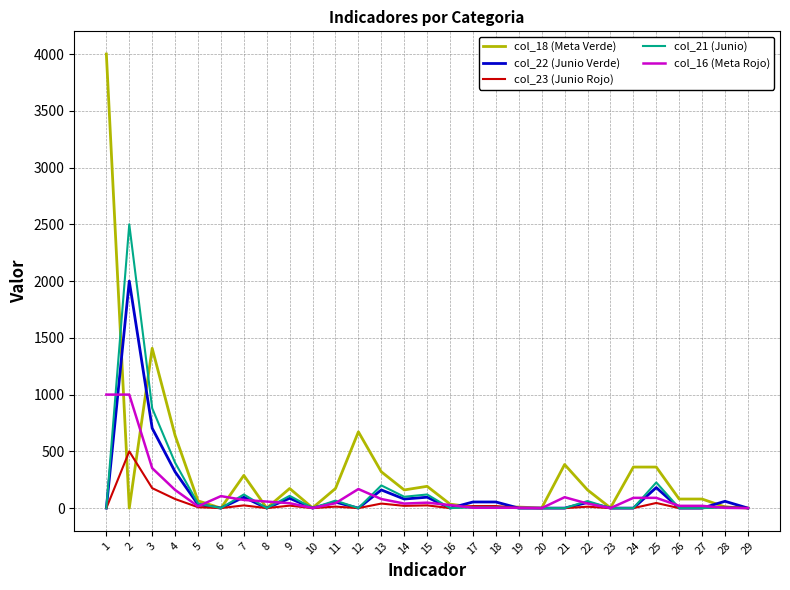

Is the value of col_22 (Junio Verde) at 3 greater than the value of col_16 (Meta Rojo) at 8?

Yes